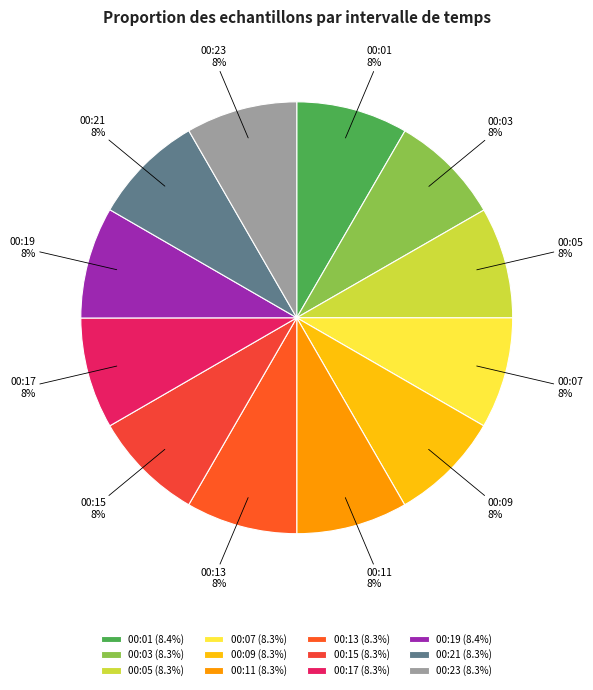

Do 00:21 and 00:07 together represent more than half of the pie?

No